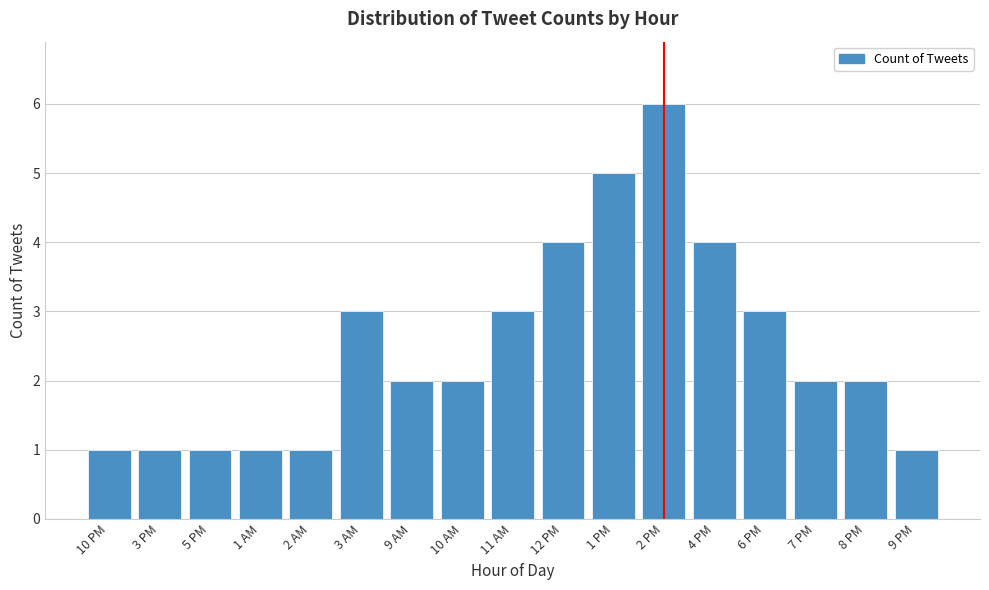

Reading left to right, what are all the values shown in this chart?

10 PM=1	3 PM=1	5 PM=1	1 AM=1	2 AM=1	3 AM=3	9 AM=2	10 AM=2	11 AM=3	12 PM=4	1 PM=5	2 PM=6	4 PM=4	6 PM=3	7 PM=2	8 PM=2	9 PM=1